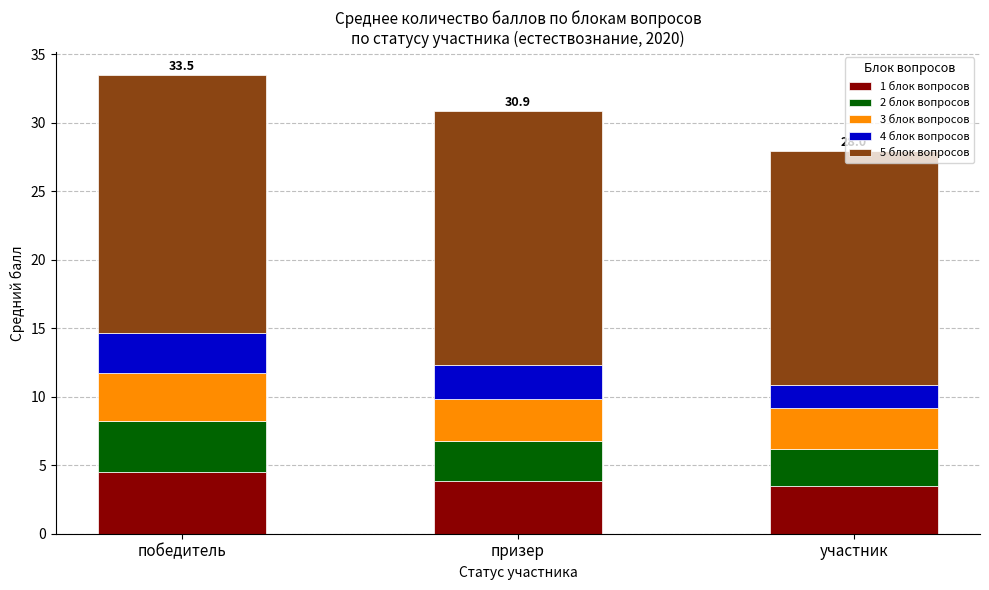

What is the total value across all series at призер?

30.9